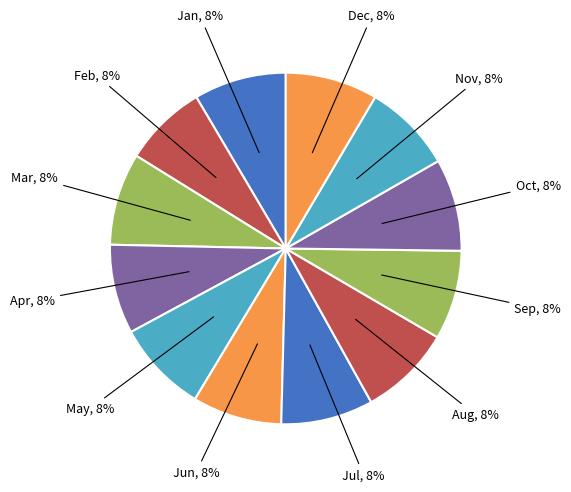

Count the number of slices in the pie.

12